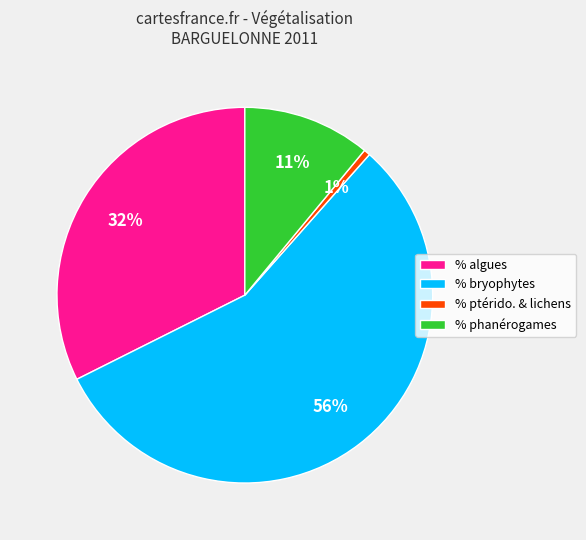

How many slices are in this pie chart?

4